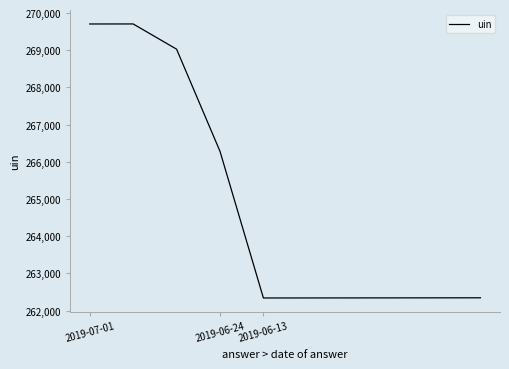

What is the maximum value shown in the chart?

269708